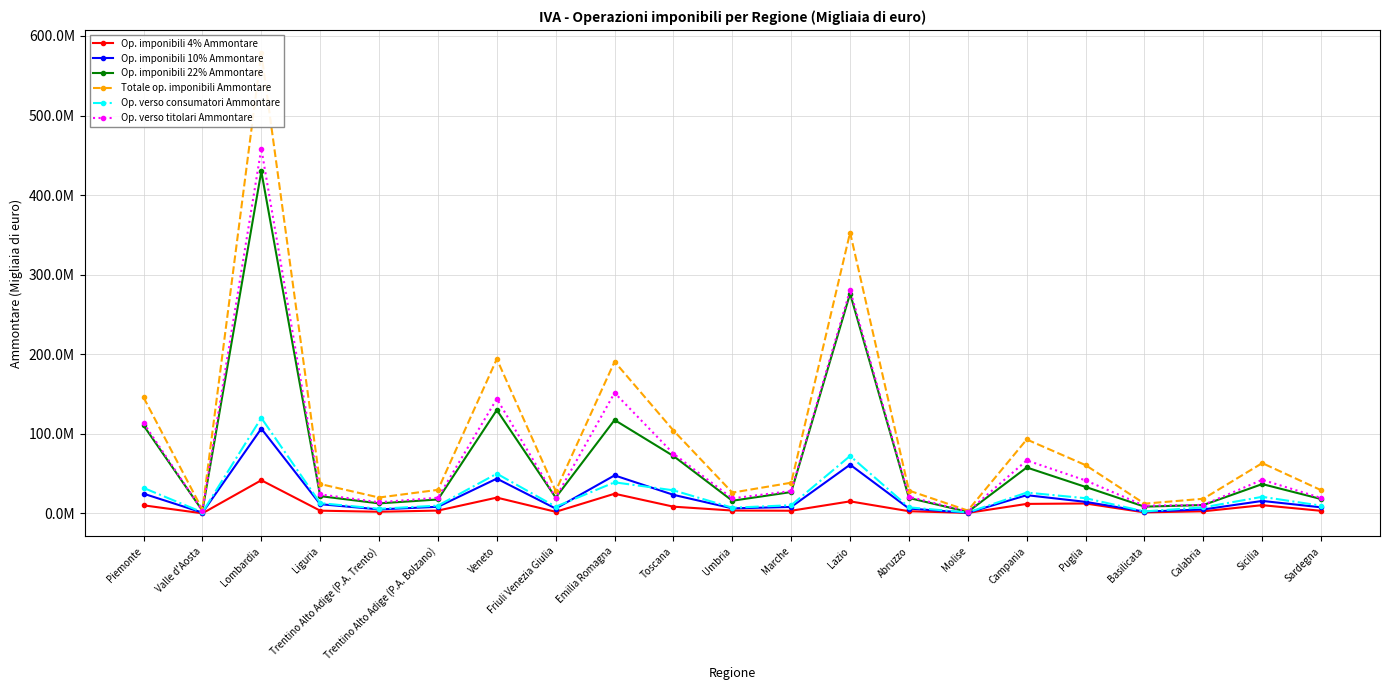

How many interior local peaks does the Op. imponibili 10% Ammontare series have?

6